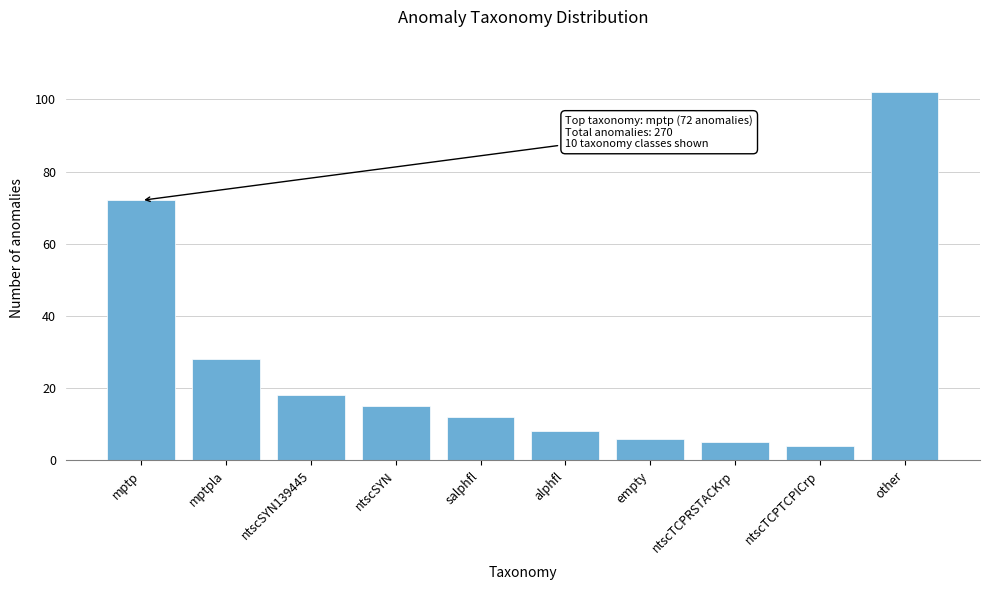

Reading left to right, what are all the values shown in this chart?

72	28	18	15	12	8	6	5	4	102